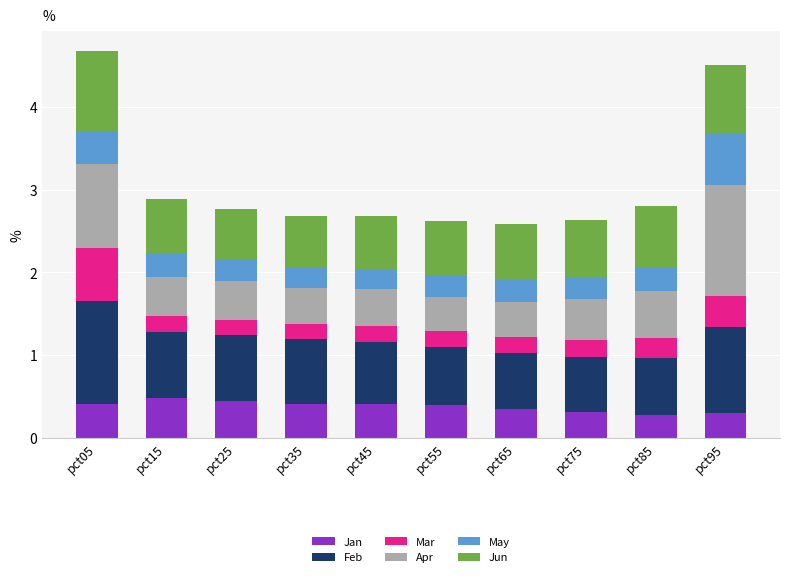

The value of Jan at pct65 is 0.3. True or false?

True